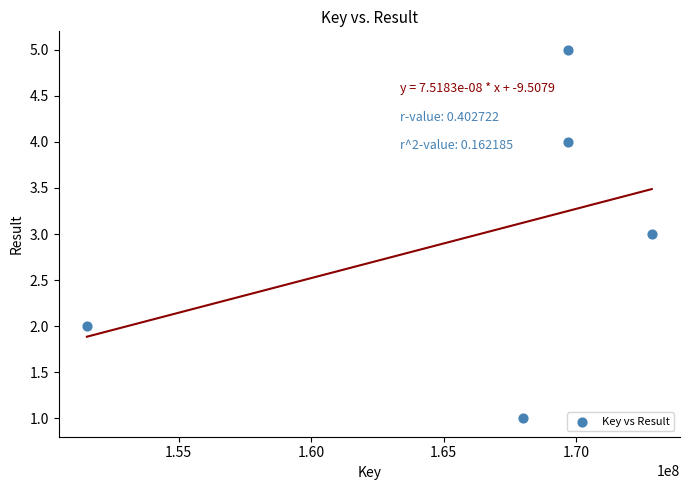

What is the range of X values (max minus min)?

21312118